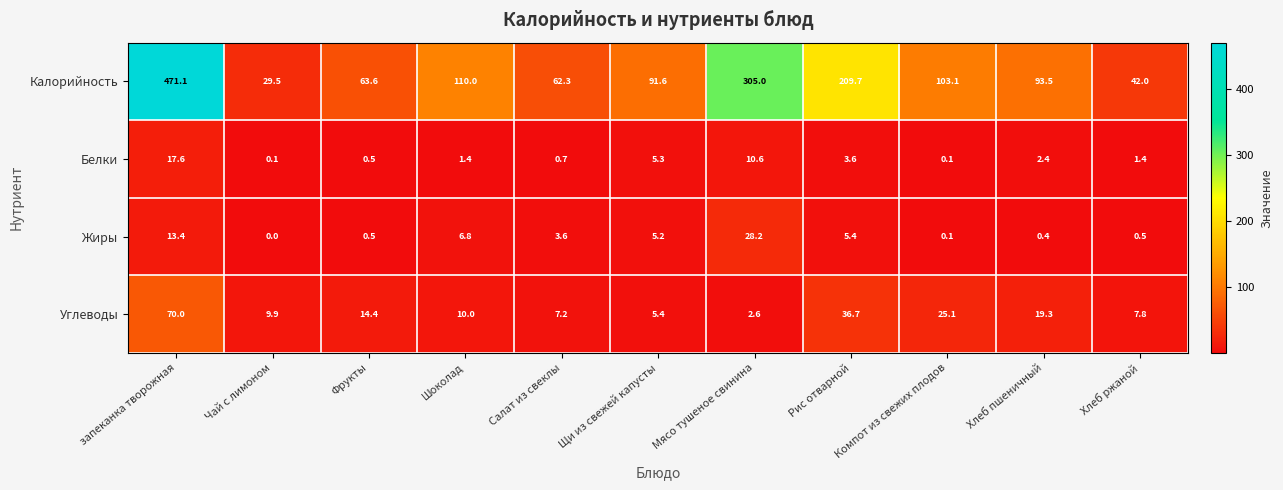

Which label corresponds to the largest value in the chart?

запеканка творожная